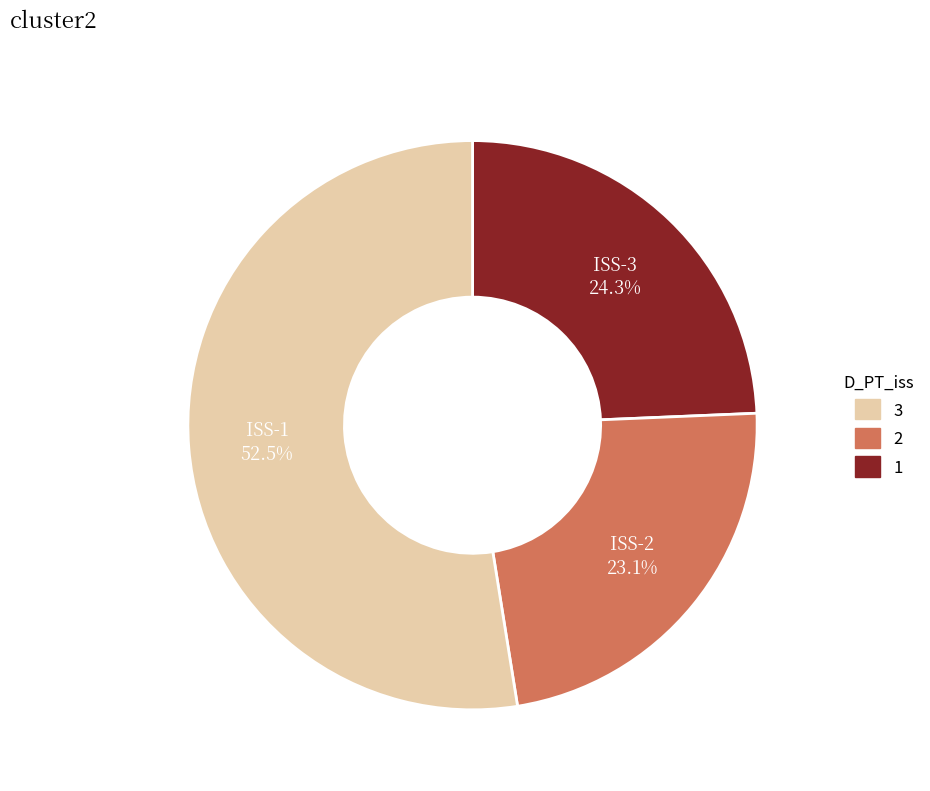

Is there any slice that represents more than half of the pie?

Yes